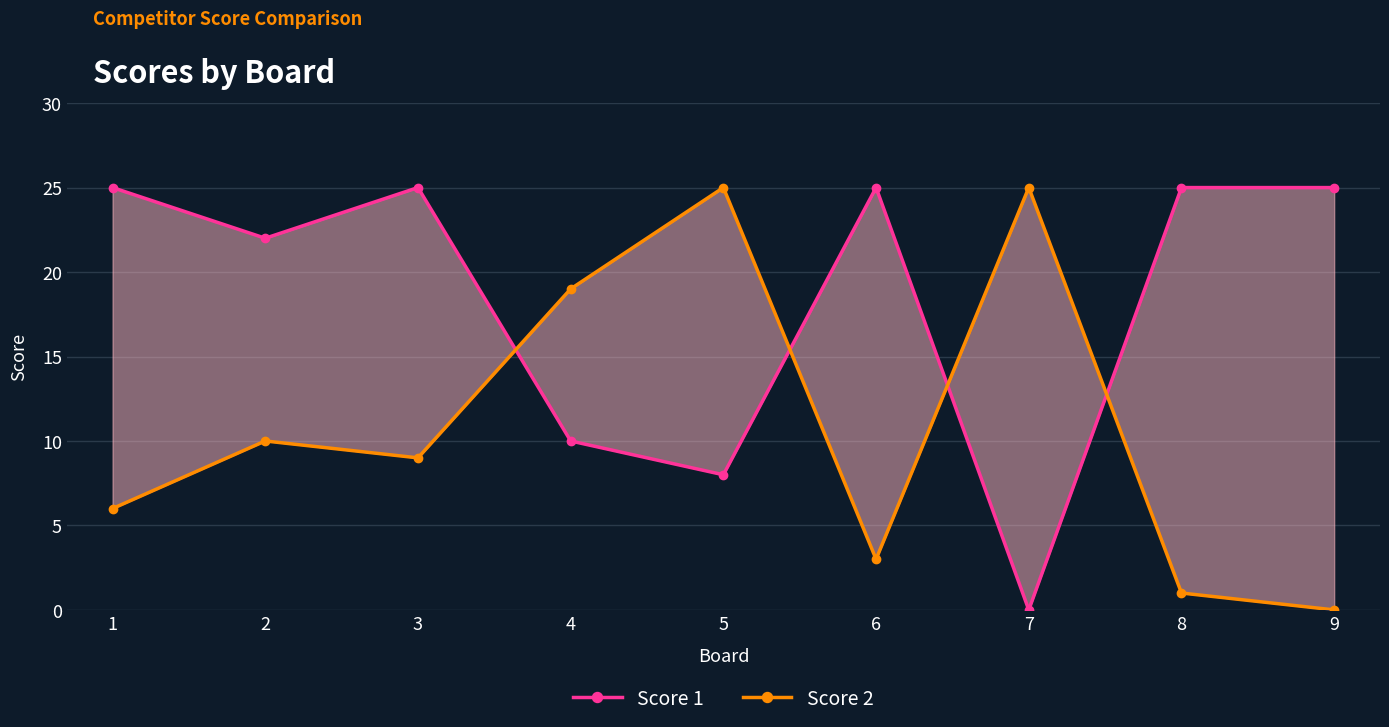

After their last crossing, which series has the higher values: Score 1 or Score 2?

Score 1